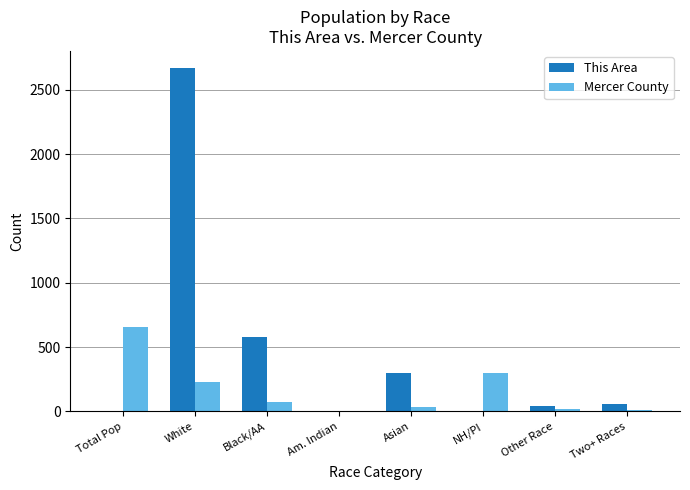

Which series has the largest total across all categories?

This Area